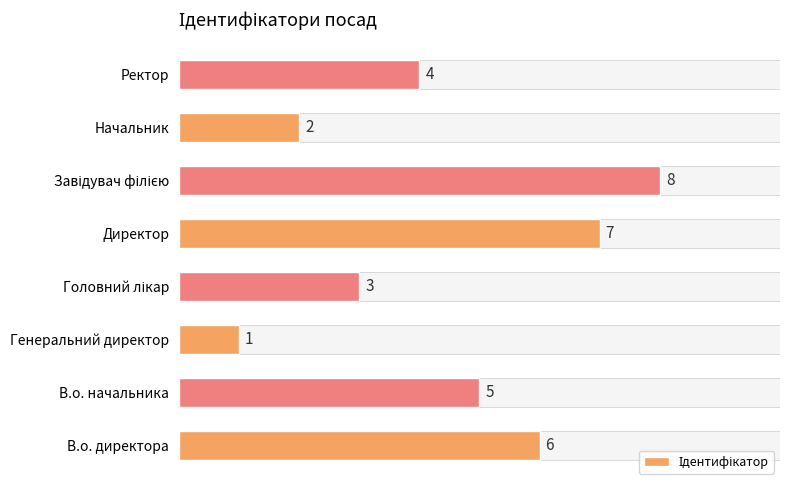

Which category has the lowest value across all series?

Генеральний директор